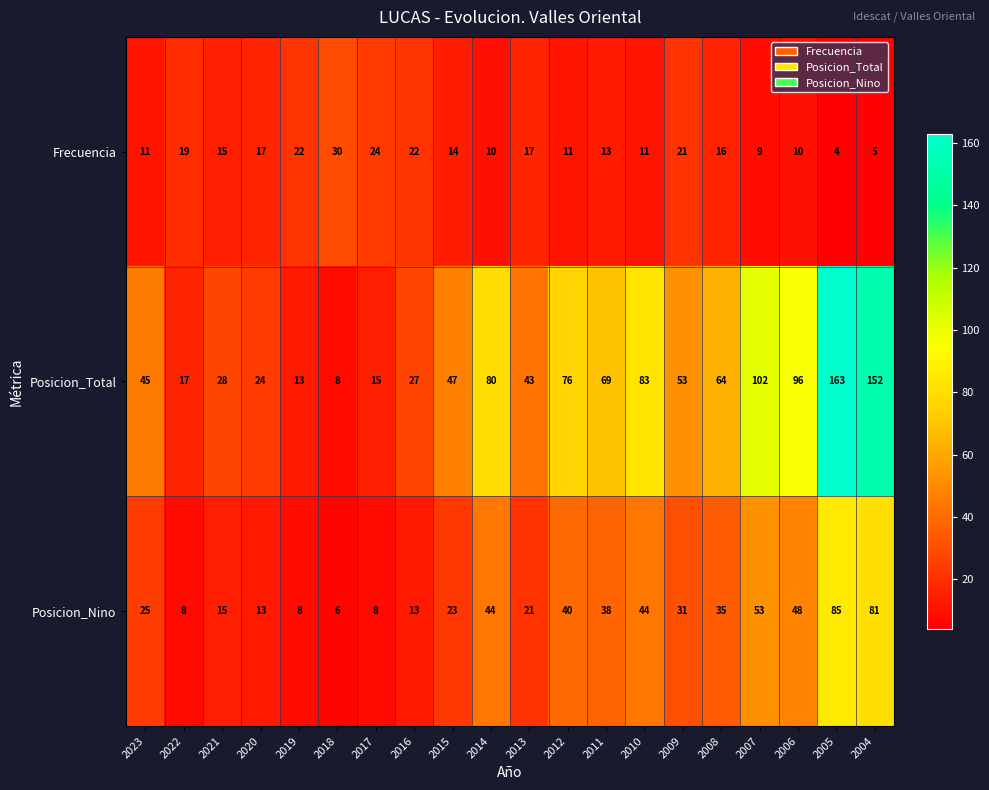

What is the total value across all series at 2007?

164